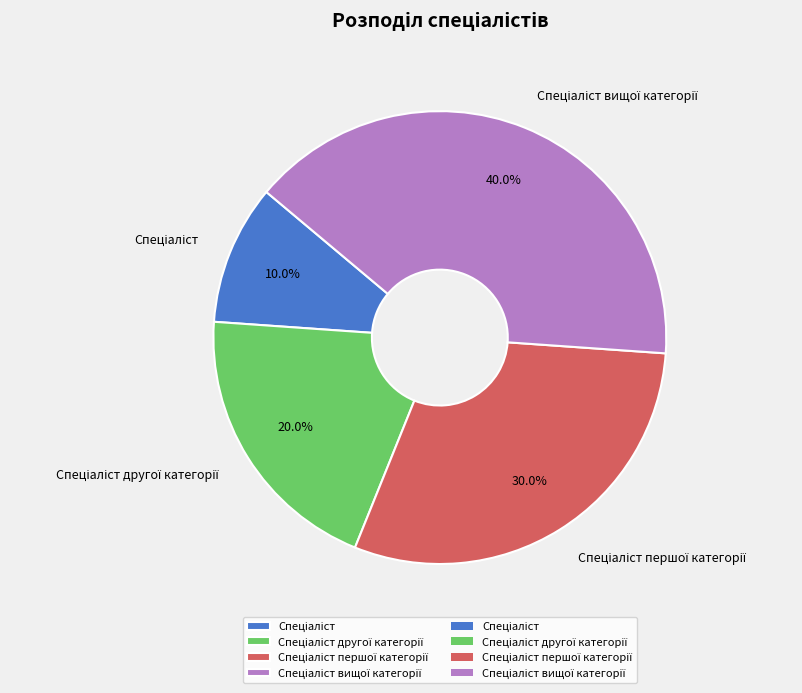

Does any single category account for the majority?

No